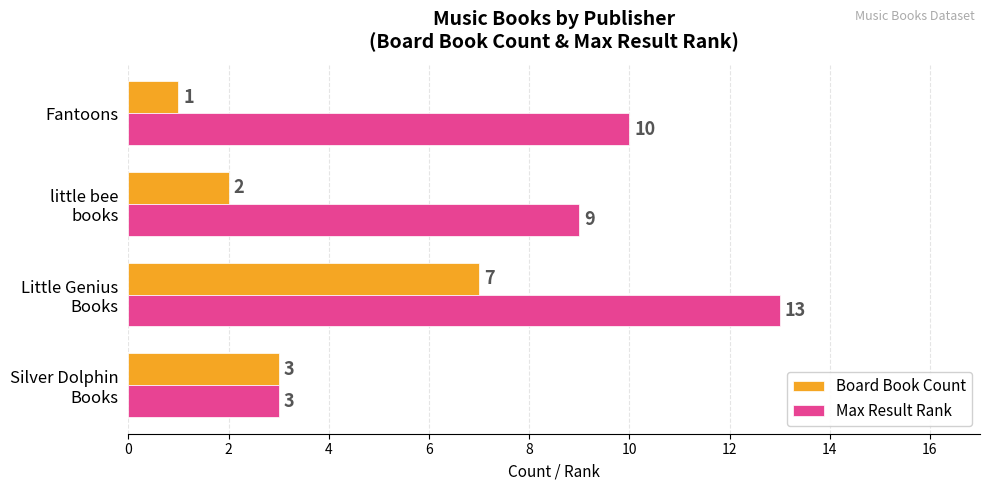

Which category has the highest value in the Board Book Count series?

Little Genius
Books